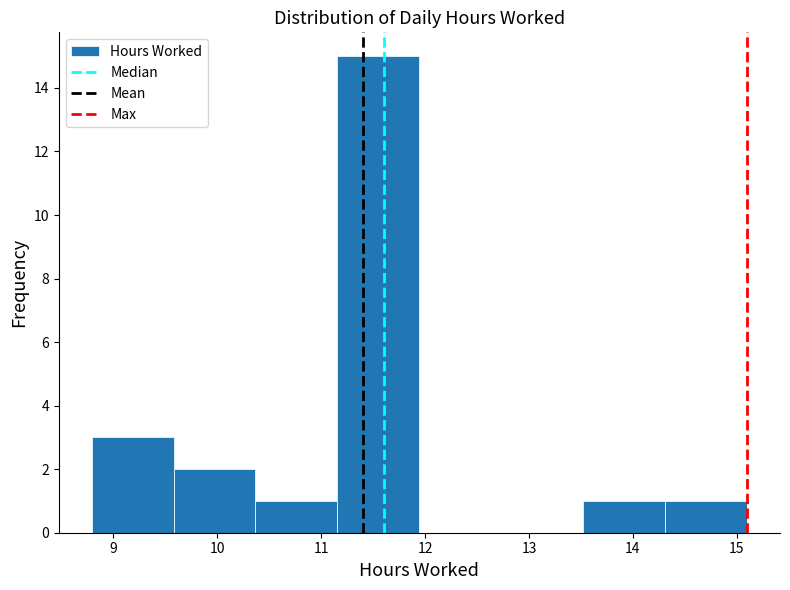

Reading left to right, transcribe this chart: for each bar, give the range it covers on the x-axis and its height. Neither the bar edges nor the heights are printed on the chart, so give them approximately, as read against the axes.

8.8 to 9.6: 3
9.6 to 10.4: 2
10.4 to 11.2: 1
11.2 to 11.9: 15
11.9 to 12.7: 0
12.7 to 13.5: 0
13.5 to 14.3: 1
14.3 to 15.1: 1